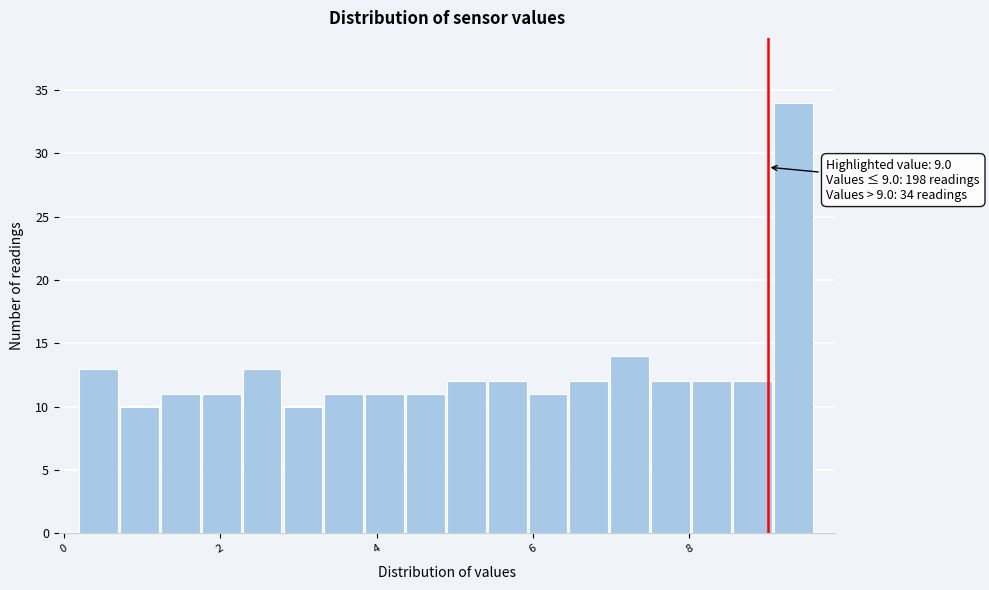

Around what value on the x-axis is the tallest bar? Give the approximate position of its centre, as read against the axis.

9.4